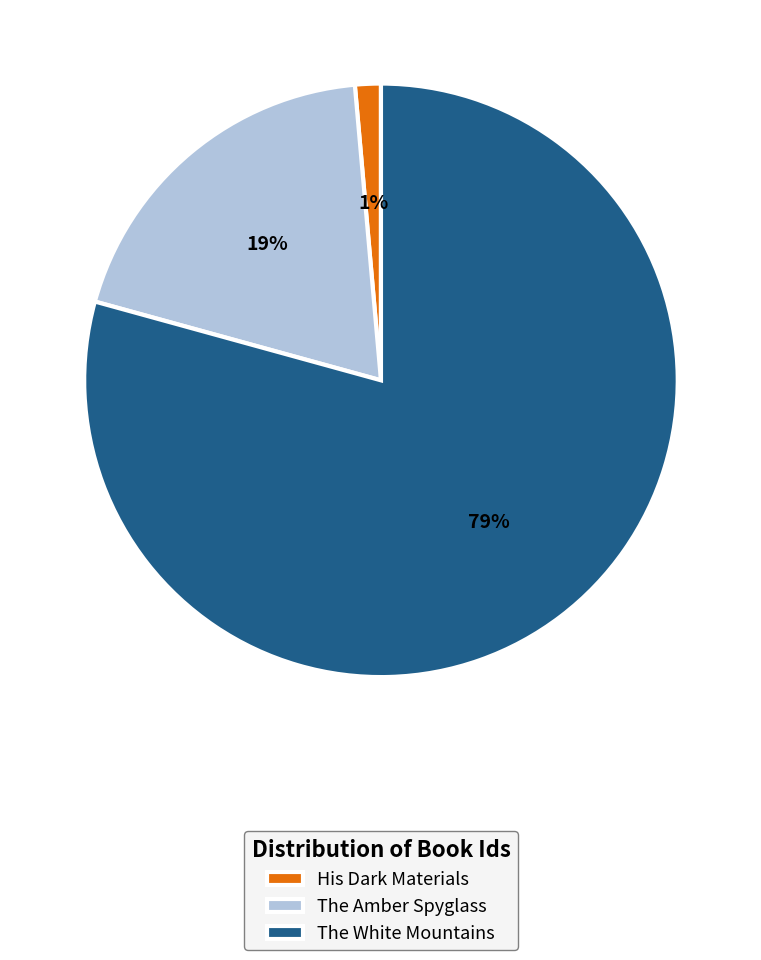

To the nearest percent, what is the combined percentage of The White Mountains and The Amber Spyglass?

99%